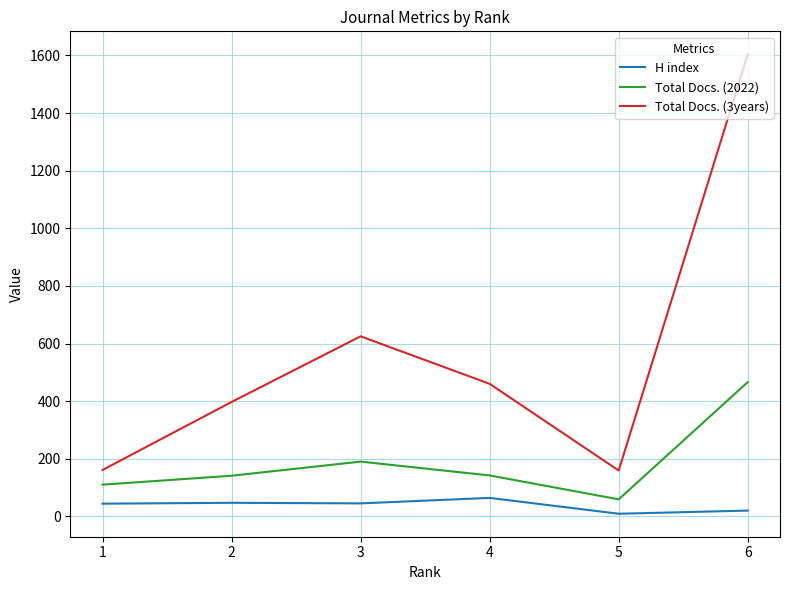

What is the difference between the maximum and minimum values in the H index series?

55